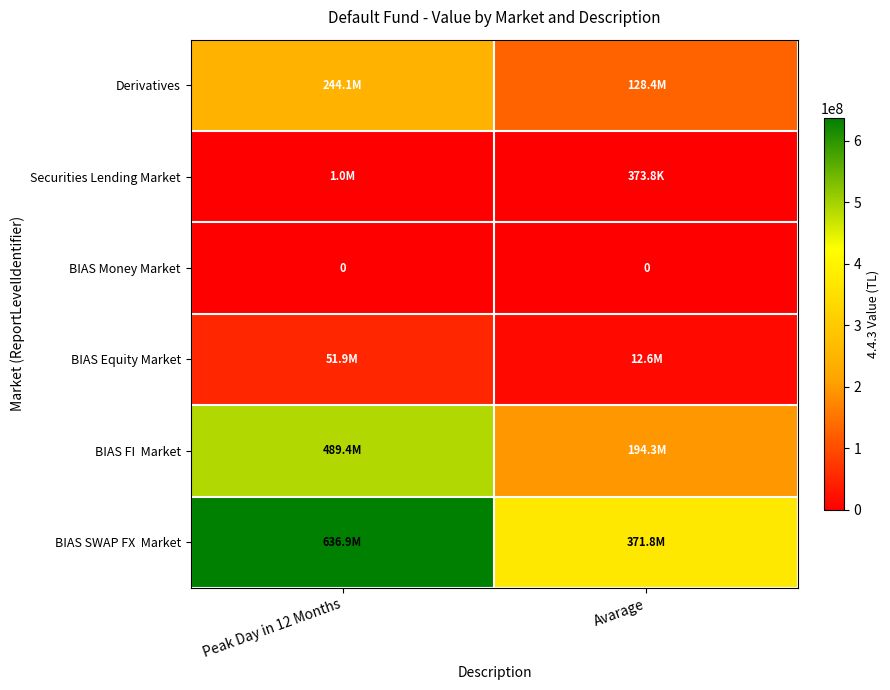

How many values in the BIAS FI Market series are below 489418379?

1